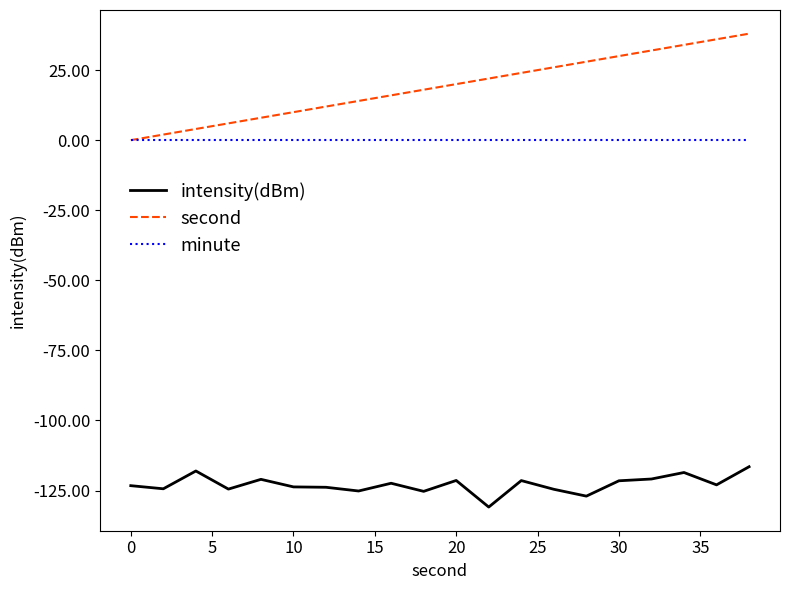

Which series has the largest range (max minus min)?

second